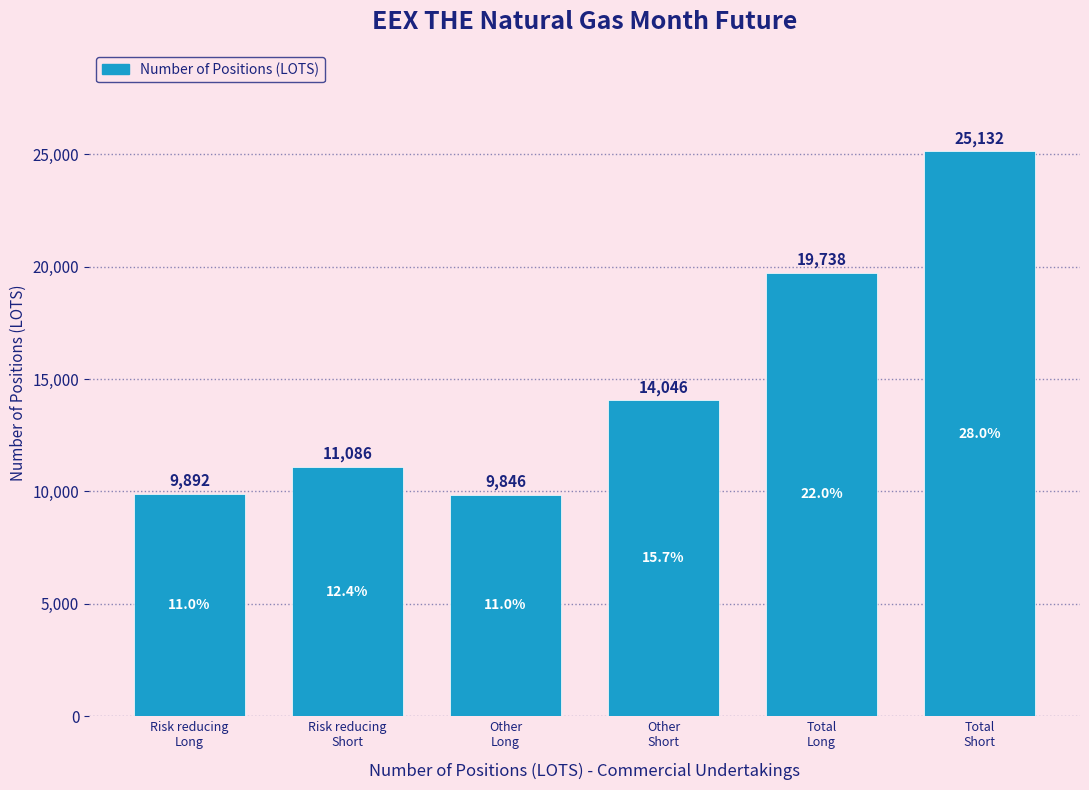

Reading right to left, what are all the values shown in this chart?

25132	19738	14046	9846	11086	9892